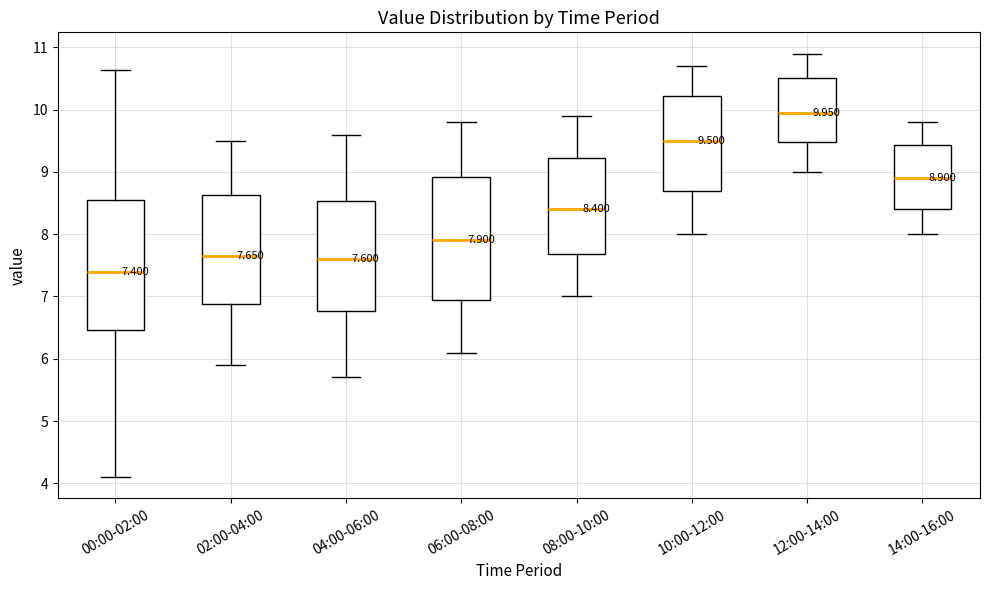

Which box's median line is the lowest?

00:00-02:00